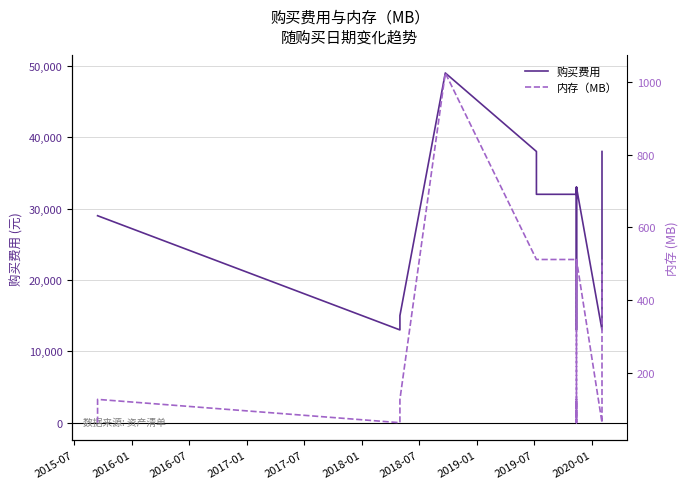

In 内存（MB）, how many points are lower than both neighbors (excluding endpoints)?

2